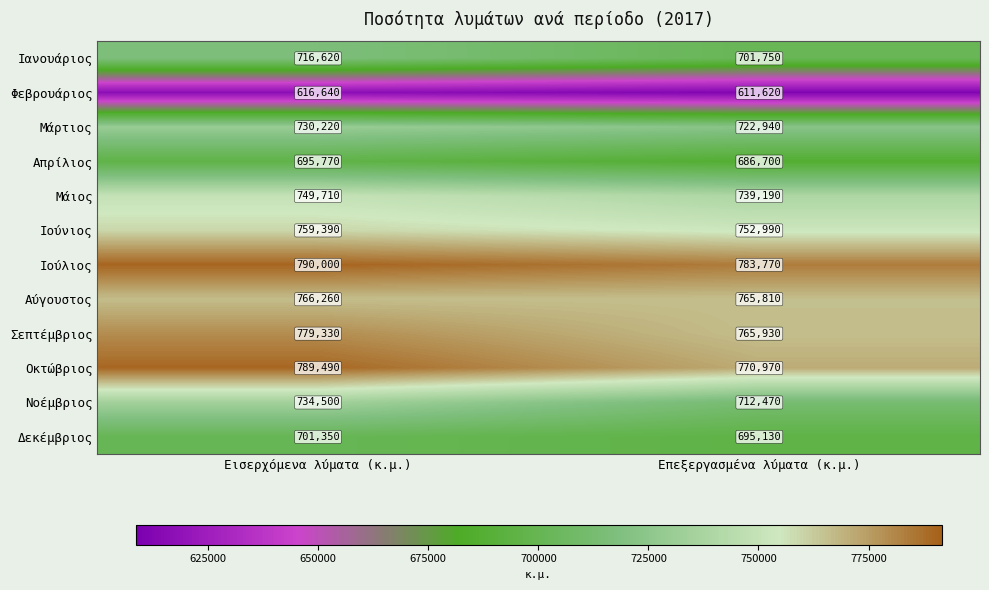

What is the total value across all series at Εισερχόμενα λύματα (κ.μ.)?

8829280